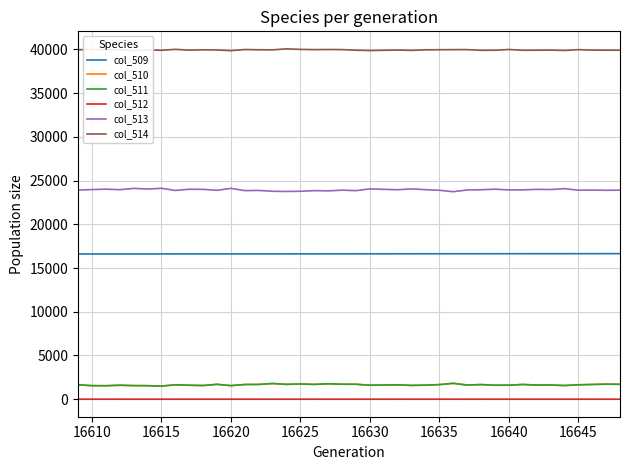

True or false: col_511 and col_512 intersect in this chart.

False